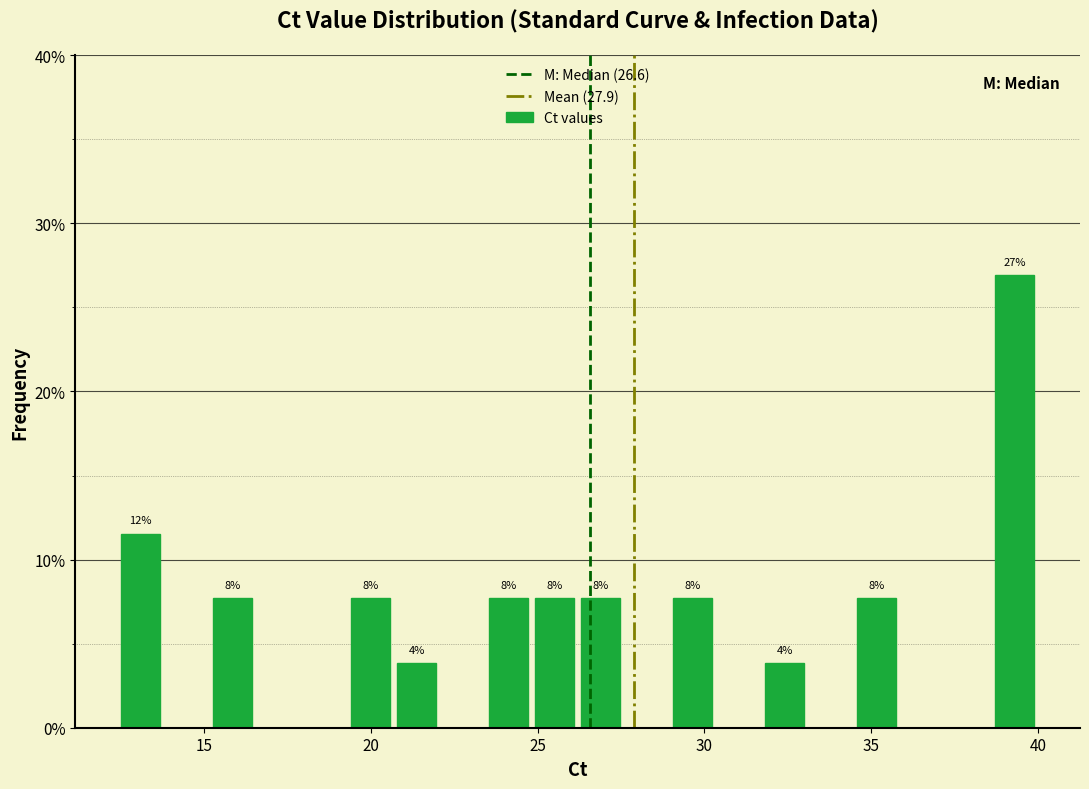

Read against the x-axis, roughly where is the centre of the tallest bar?

39.5